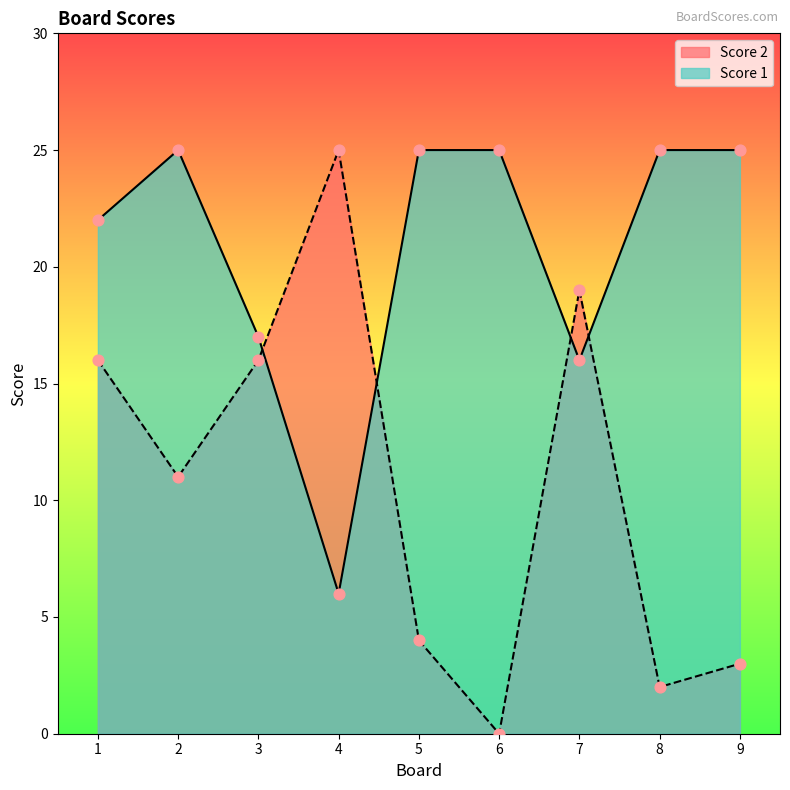

Which series has the largest total across all categories?

Score 1